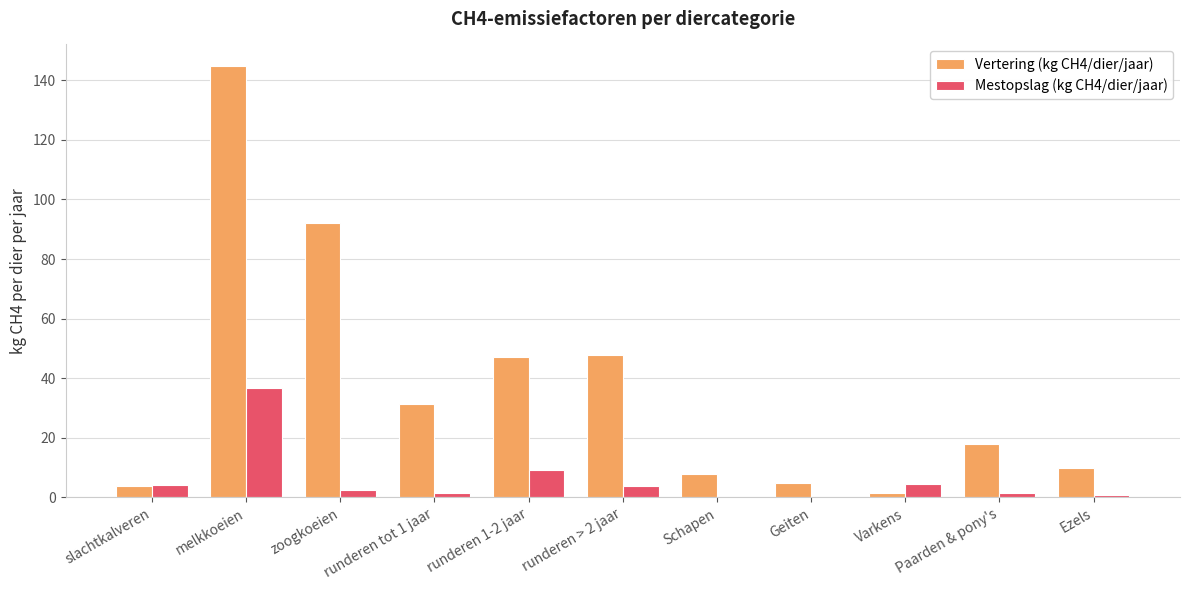

What is the average value of the Vertering (kg CH4/dier/jaar) series?

37.2